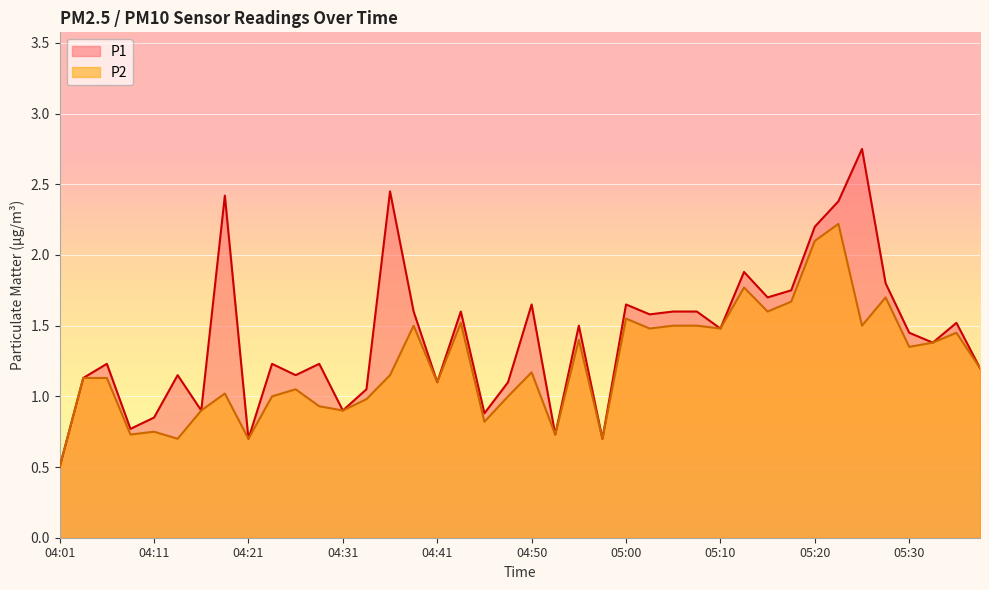

Which series has the largest range (max minus min)?

P1